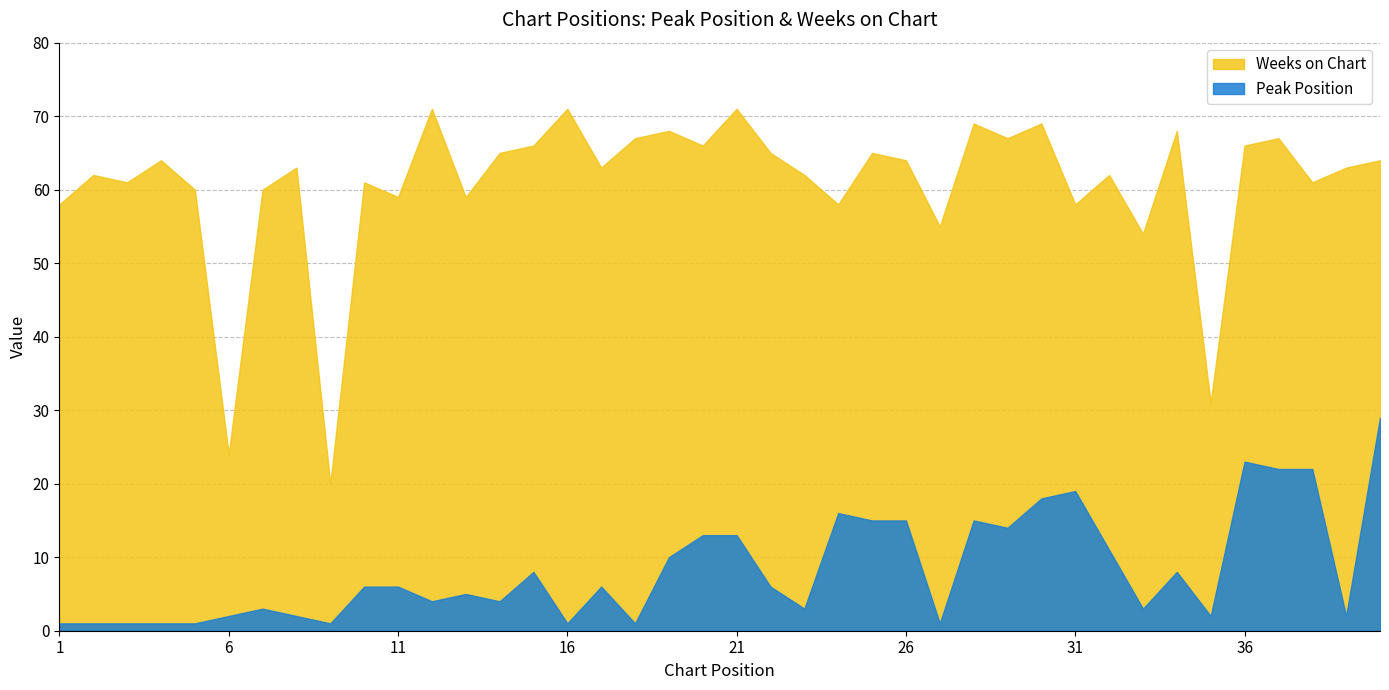

Is the value of Peak Position at 9 greater than the value of Weeks on Chart at 22?

No